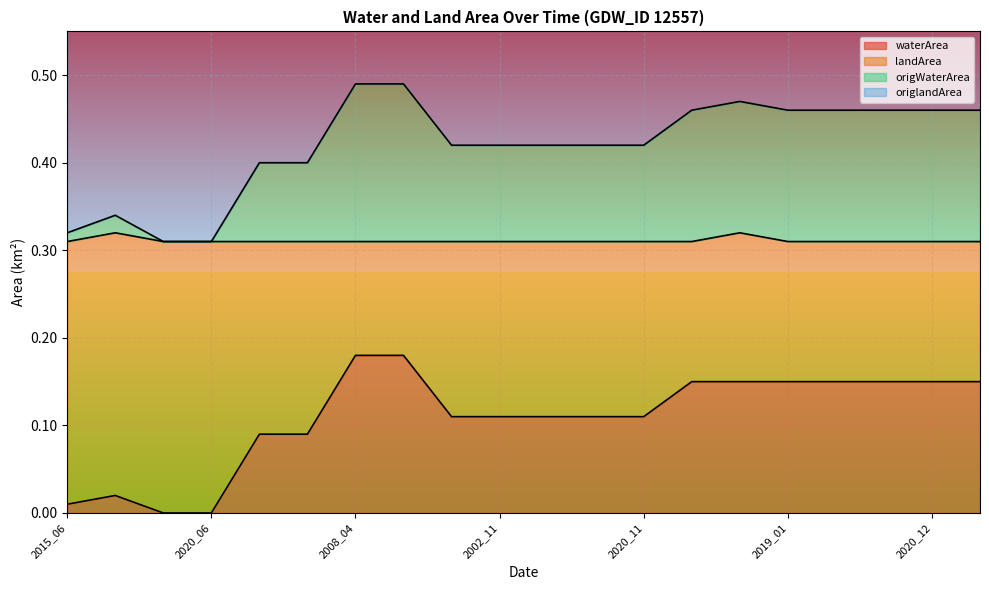

At how many categories does at least one series exceed 0?

20